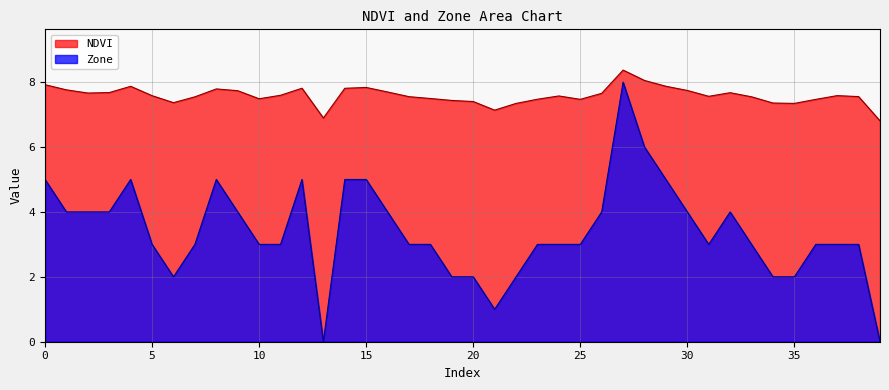

List the labels in order of Zone value, smallest first.

13, 39, 21, 6, 19, 20, 22, 34, 35, 5, 7, 10, 11, 17, 18, 23, 24, 25, 31, 33, 36, 37, 38, 1, 2, 3, 9, 16, 26, 30, 32, 0, 4, 8, 12, 14, 15, 29, 28, 27